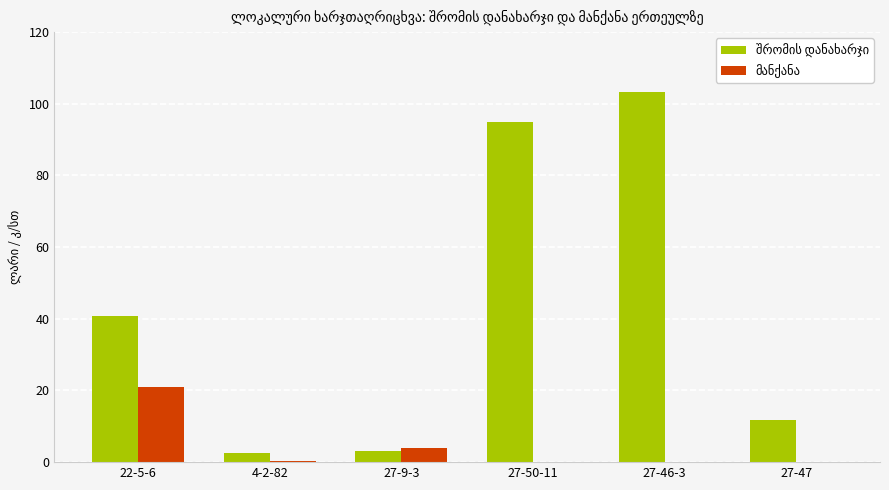

What is the total value across all series at 27-50-11?

95.0